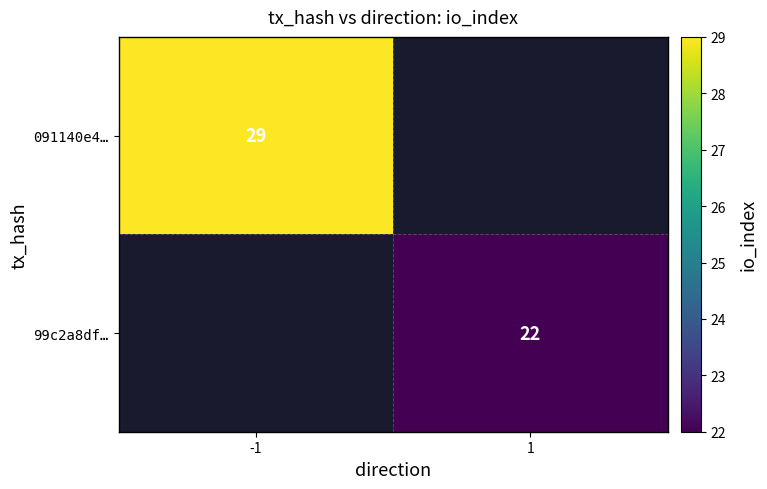

Is it true that 091140e4… equals 46 at -1?

False